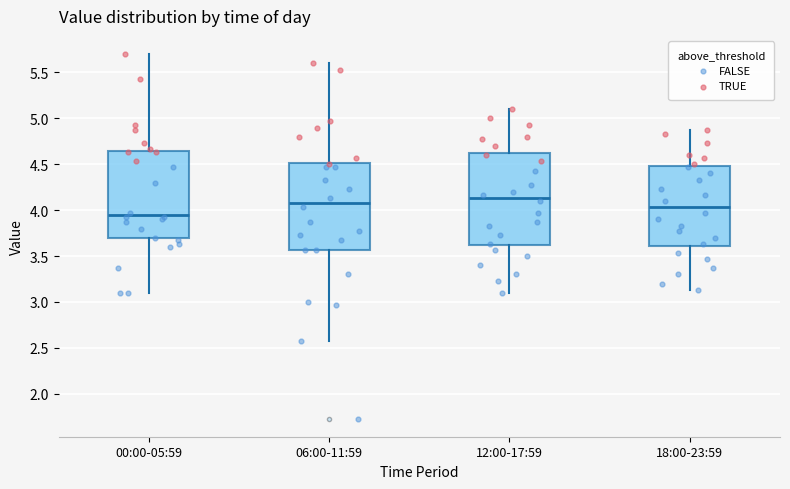

Which box is the tallest, from its lower edge to its upper edge?

12:00-17:59